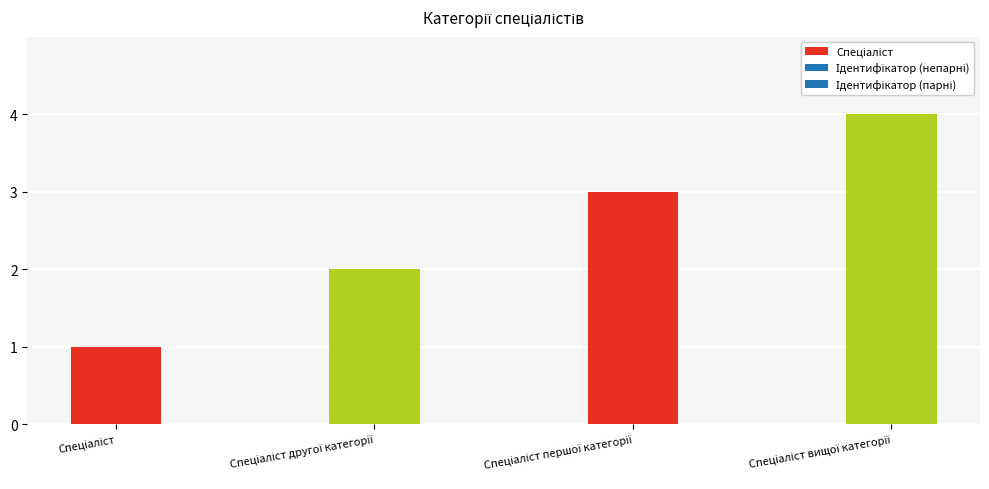

The chart shows a value of 1 at Спеціаліст. True or false?

True